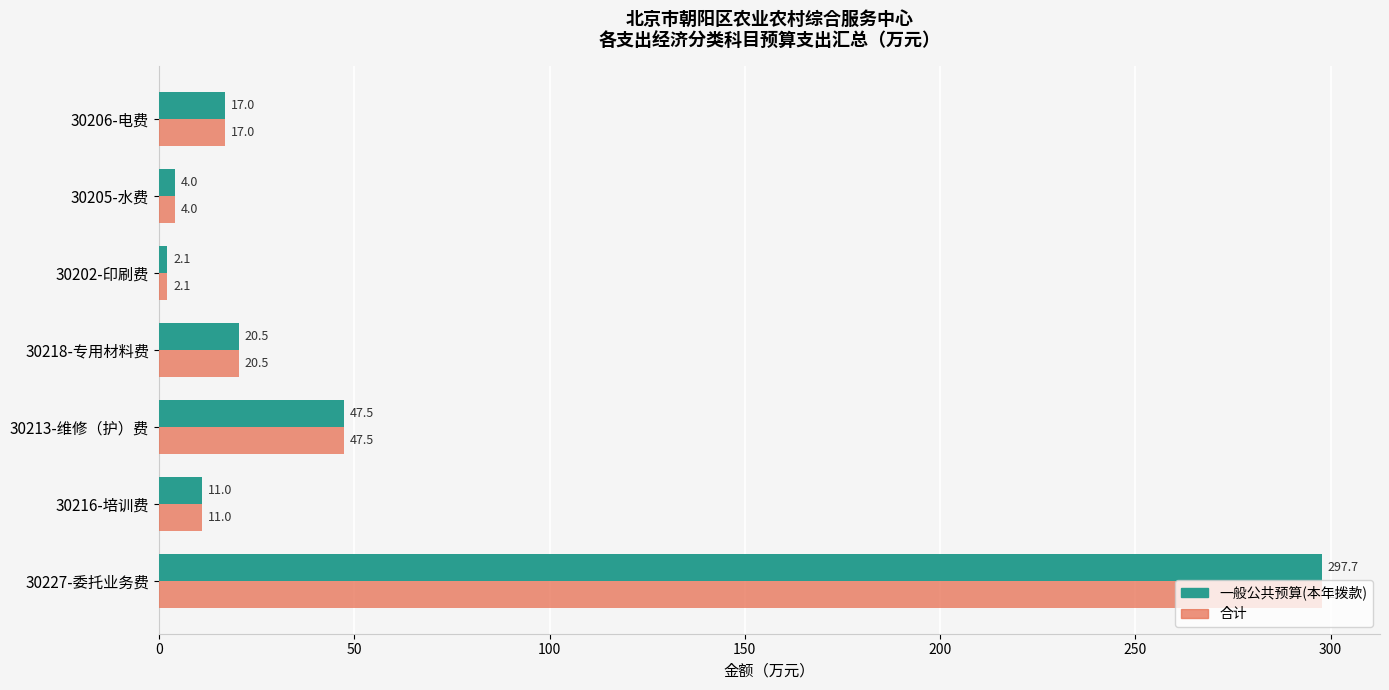

What is the difference between the maximum and minimum values in the 合计 series?

295.6